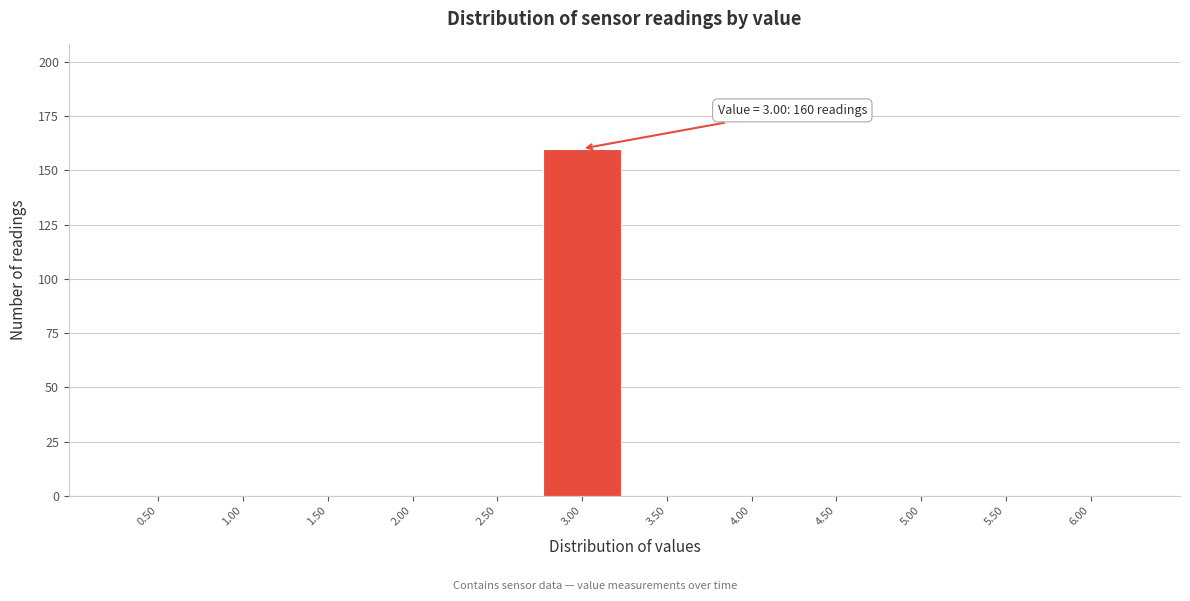

Over which range of the x-axis is the bar tallest?

2.75 to 3.25